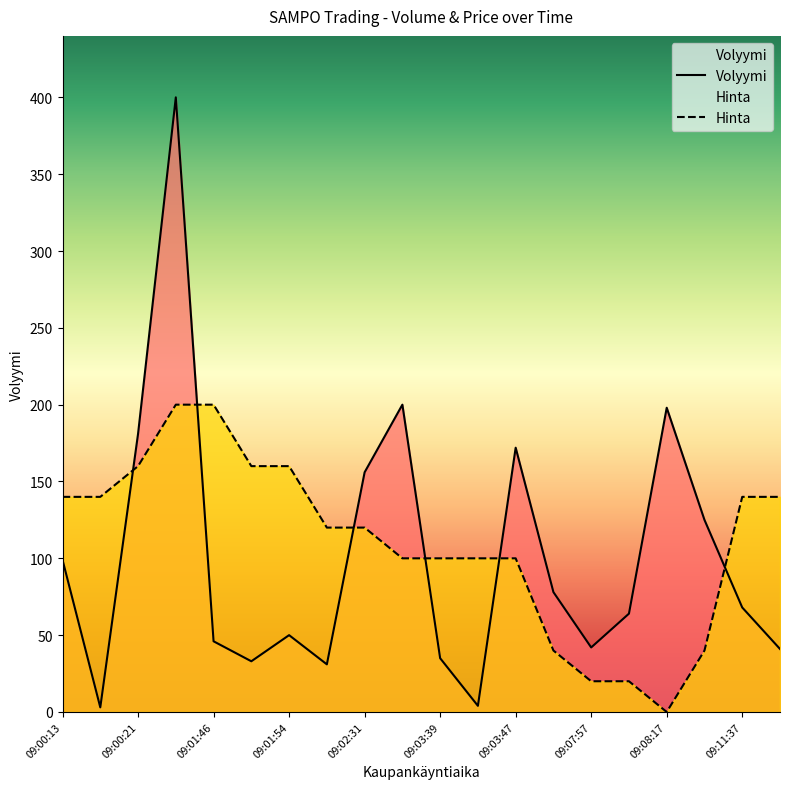

Where does the Volyymi series first go above 68?

09:00:13